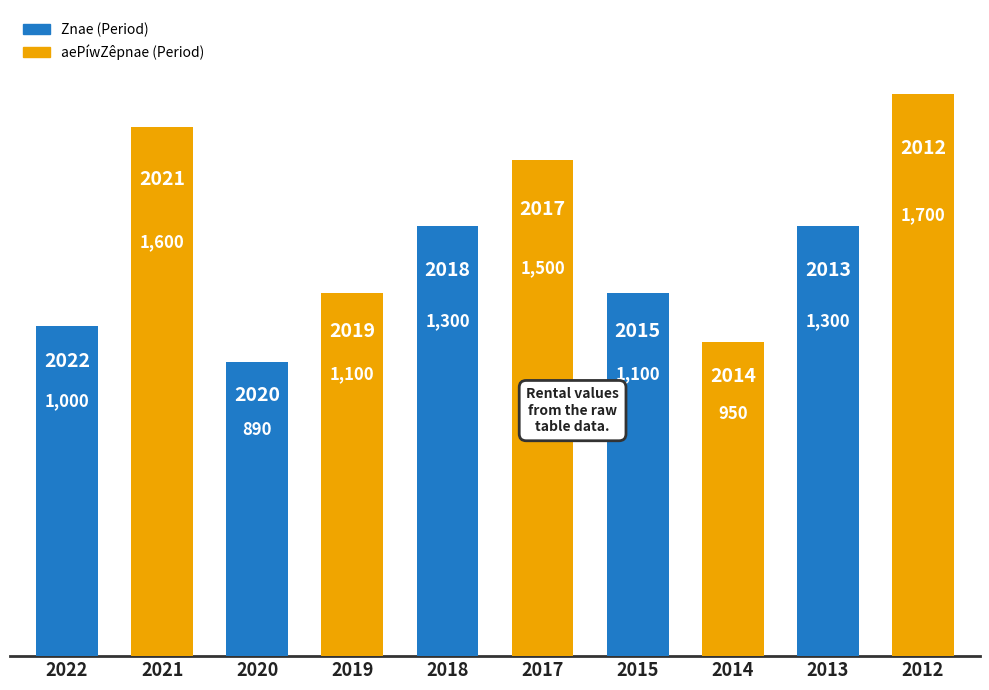

What is the smallest value displayed?

890